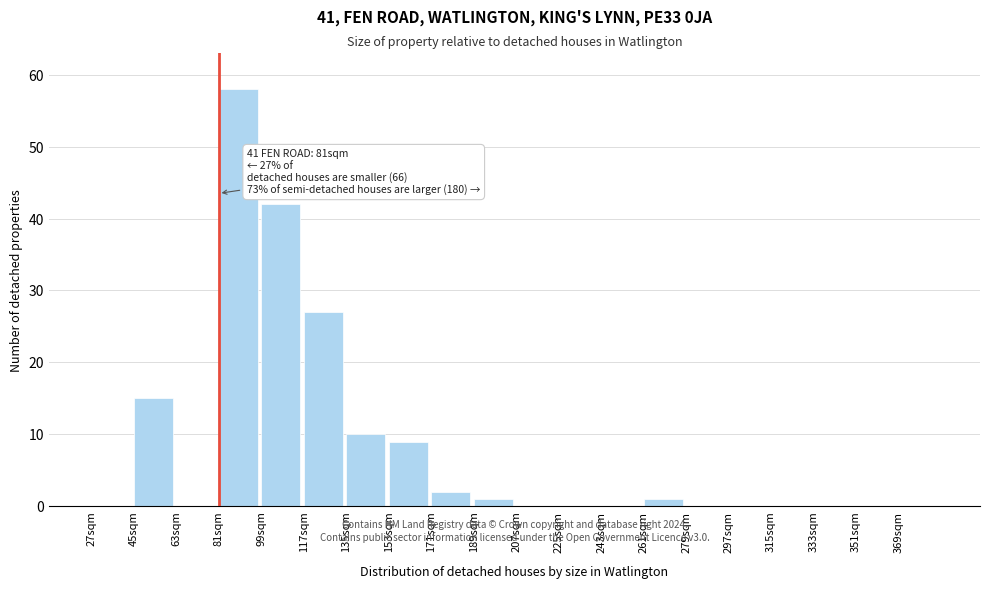

Reading right to left, extract all data points from this chart.

369sqm=0	351sqm=0	333sqm=0	315sqm=0	297sqm=0	279sqm=0	261sqm=1	243sqm=0	225sqm=0	207sqm=0	189sqm=1	171sqm=2	153sqm=9	135sqm=10	117sqm=27	99sqm=42	81sqm=58	63sqm=0	45sqm=15	27sqm=0